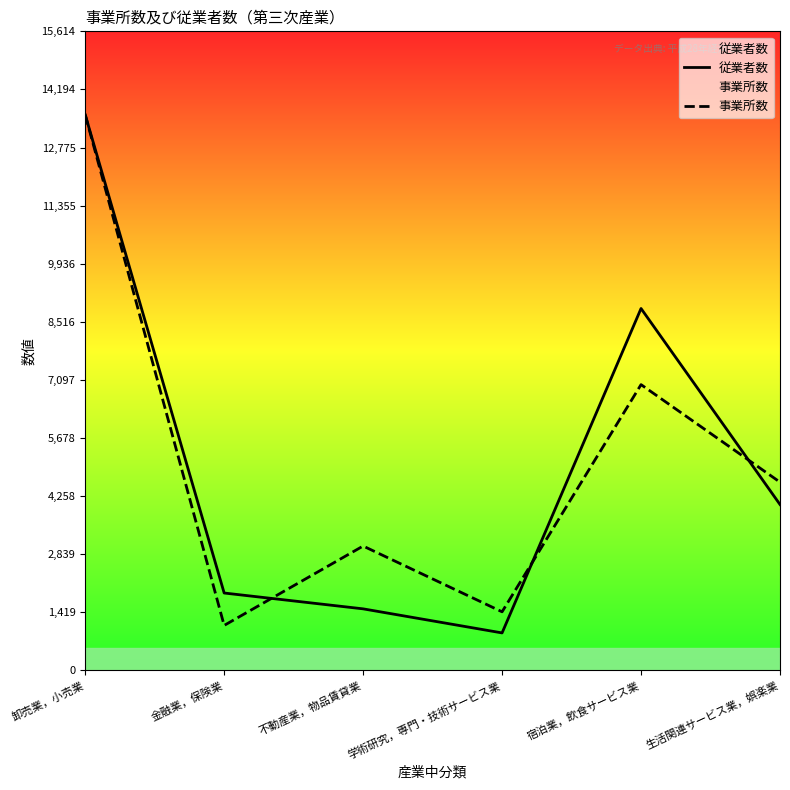

What is the difference between the maximum and minimum values in the 従業者数 series?

12661.0